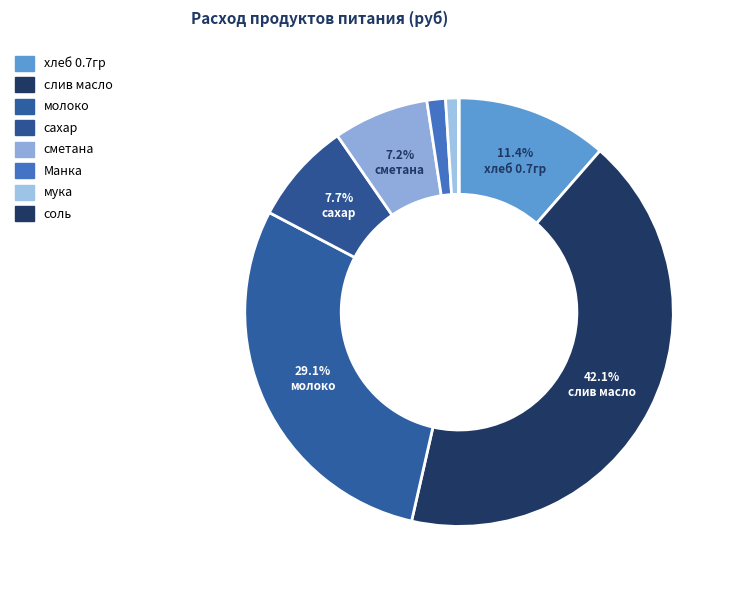

To the nearest percent, what portion does сметана represent?

7%